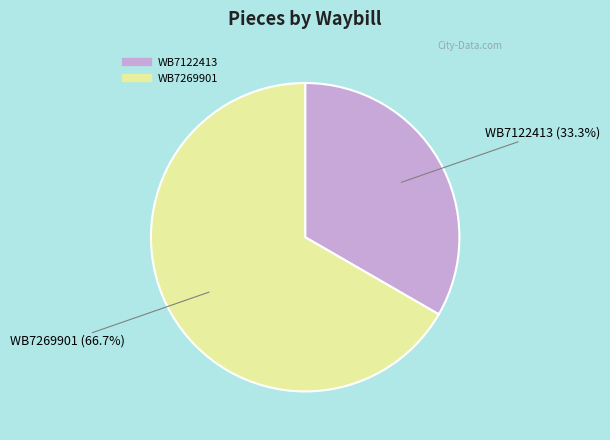

True or false: WB7122413 accounts for 23% of the total.

False